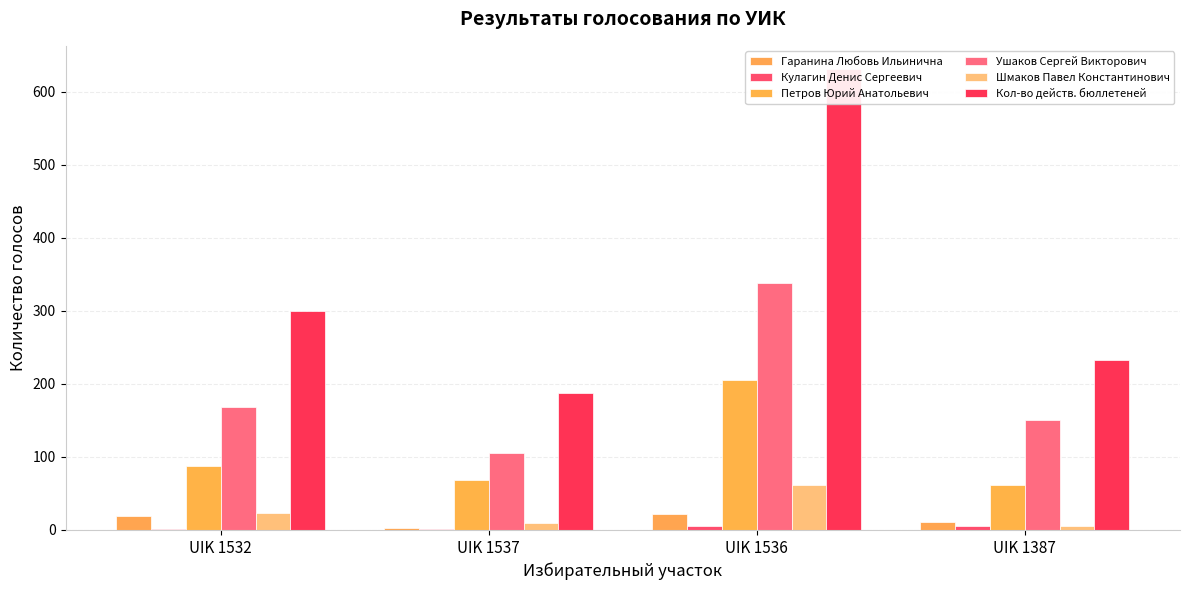

What is the sum of the Ушаков Сергей Викторович values at UIK 1536 and UIK 1532?

506